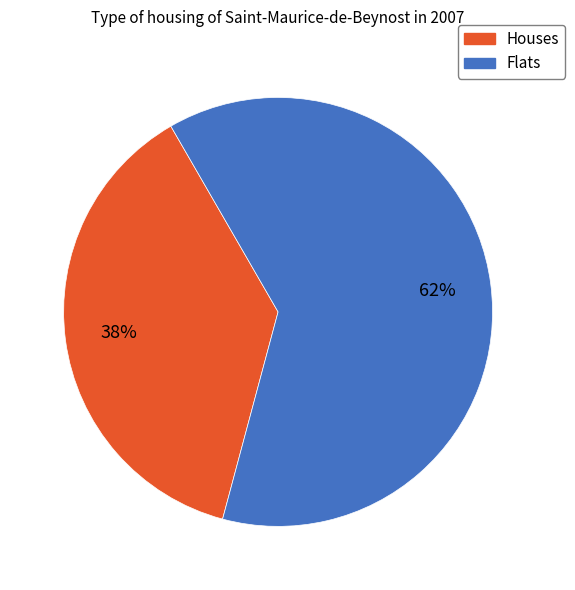

To the nearest percent, what is the average slice percentage?

50%